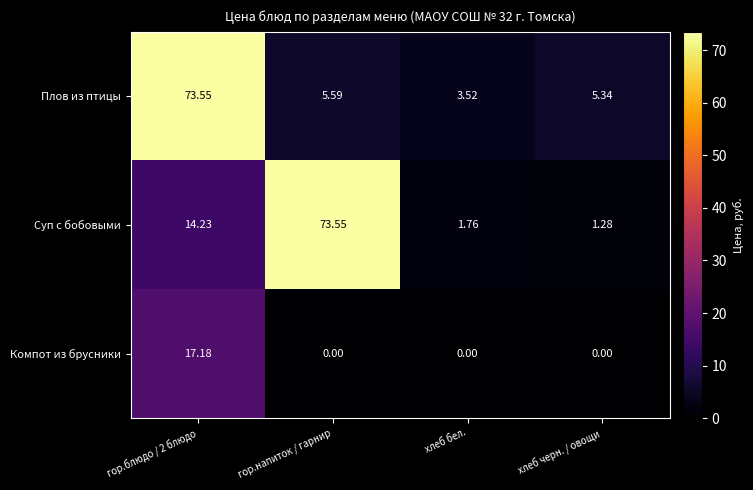

Which series has the largest total across all categories?

Суп с бобовыми